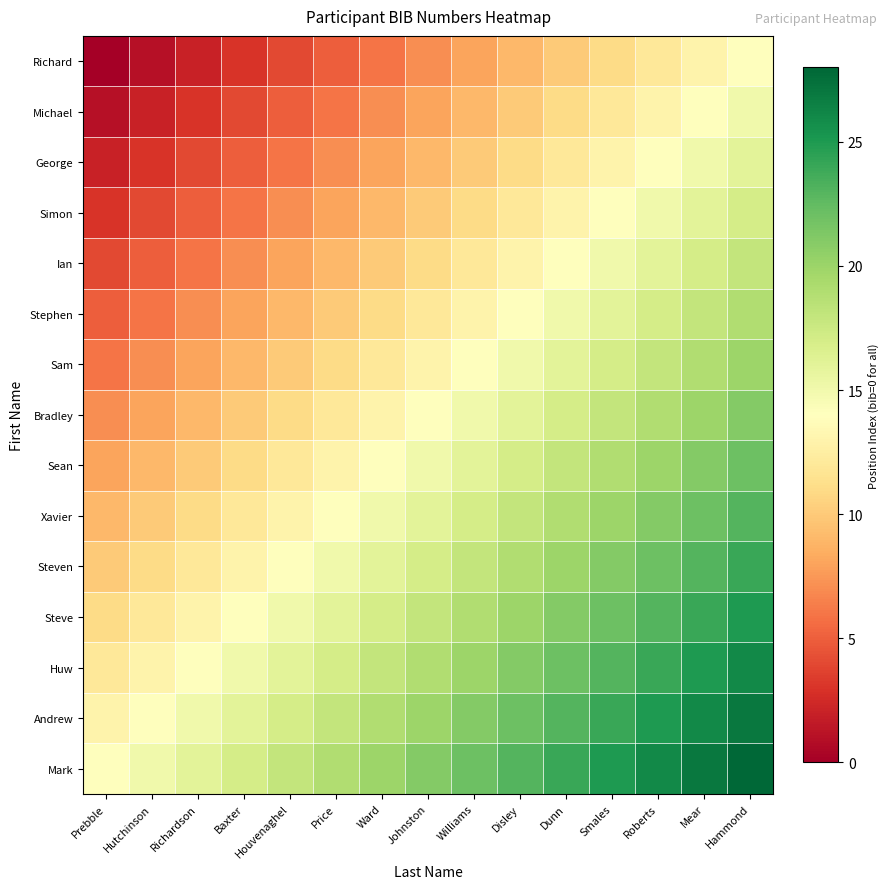

Reading right to left, what are all the values shown in this chart?

Richard: Hammond=14	Mear=13	Roberts=12	Smales=11	Dunn=10	Disley=9	Williams=8	Johnston=7	Ward=6	Price=5	Houvenaghel=4	Baxter=3	Richardson=2	Hutchinson=1	Prebble=0
Michael: Hammond=15	Mear=14	Roberts=13	Smales=12	Dunn=11	Disley=10	Williams=9	Johnston=8	Ward=7	Price=6	Houvenaghel=5	Baxter=4	Richardson=3	Hutchinson=2	Prebble=1
George: Hammond=16	Mear=15	Roberts=14	Smales=13	Dunn=12	Disley=11	Williams=10	Johnston=9	Ward=8	Price=7	Houvenaghel=6	Baxter=5	Richardson=4	Hutchinson=3	Prebble=2
Simon: Hammond=17	Mear=16	Roberts=15	Smales=14	Dunn=13	Disley=12	Williams=11	Johnston=10	Ward=9	Price=8	Houvenaghel=7	Baxter=6	Richardson=5	Hutchinson=4	Prebble=3
Ian: Hammond=18	Mear=17	Roberts=16	Smales=15	Dunn=14	Disley=13	Williams=12	Johnston=11	Ward=10	Price=9	Houvenaghel=8	Baxter=7	Richardson=6	Hutchinson=5	Prebble=4
Stephen: Hammond=19	Mear=18	Roberts=17	Smales=16	Dunn=15	Disley=14	Williams=13	Johnston=12	Ward=11	Price=10	Houvenaghel=9	Baxter=8	Richardson=7	Hutchinson=6	Prebble=5
Sam: Hammond=20	Mear=19	Roberts=18	Smales=17	Dunn=16	Disley=15	Williams=14	Johnston=13	Ward=12	Price=11	Houvenaghel=10	Baxter=9	Richardson=8	Hutchinson=7	Prebble=6
Bradley: Hammond=21	Mear=20	Roberts=19	Smales=18	Dunn=17	Disley=16	Williams=15	Johnston=14	Ward=13	Price=12	Houvenaghel=11	Baxter=10	Richardson=9	Hutchinson=8	Prebble=7
Sean: Hammond=22	Mear=21	Roberts=20	Smales=19	Dunn=18	Disley=17	Williams=16	Johnston=15	Ward=14	Price=13	Houvenaghel=12	Baxter=11	Richardson=10	Hutchinson=9	Prebble=8
Xavier: Hammond=23	Mear=22	Roberts=21	Smales=20	Dunn=19	Disley=18	Williams=17	Johnston=16	Ward=15	Price=14	Houvenaghel=13	Baxter=12	Richardson=11	Hutchinson=10	Prebble=9
Steven: Hammond=24	Mear=23	Roberts=22	Smales=21	Dunn=20	Disley=19	Williams=18	Johnston=17	Ward=16	Price=15	Houvenaghel=14	Baxter=13	Richardson=12	Hutchinson=11	Prebble=10
Steve: Hammond=25	Mear=24	Roberts=23	Smales=22	Dunn=21	Disley=20	Williams=19	Johnston=18	Ward=17	Price=16	Houvenaghel=15	Baxter=14	Richardson=13	Hutchinson=12	Prebble=11
Huw: Hammond=26	Mear=25	Roberts=24	Smales=23	Dunn=22	Disley=21	Williams=20	Johnston=19	Ward=18	Price=17	Houvenaghel=16	Baxter=15	Richardson=14	Hutchinson=13	Prebble=12
Andrew: Hammond=27	Mear=26	Roberts=25	Smales=24	Dunn=23	Disley=22	Williams=21	Johnston=20	Ward=19	Price=18	Houvenaghel=17	Baxter=16	Richardson=15	Hutchinson=14	Prebble=13
Mark: Hammond=28	Mear=27	Roberts=26	Smales=25	Dunn=24	Disley=23	Williams=22	Johnston=21	Ward=20	Price=19	Houvenaghel=18	Baxter=17	Richardson=16	Hutchinson=15	Prebble=14